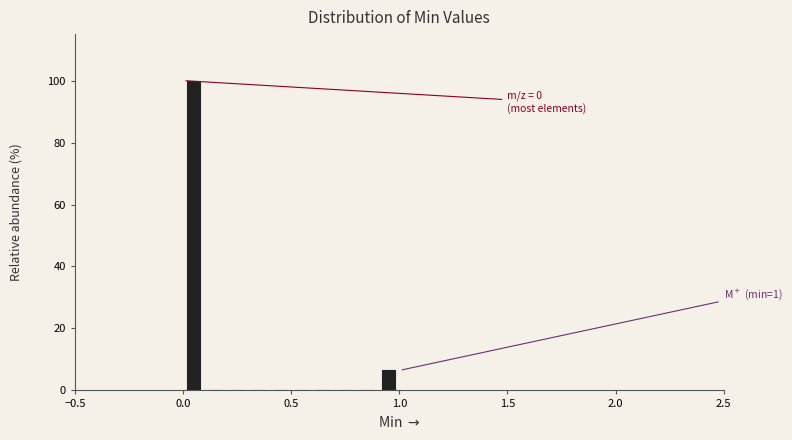

Read against the x-axis, roughly where is the centre of the tallest bar?

0.05